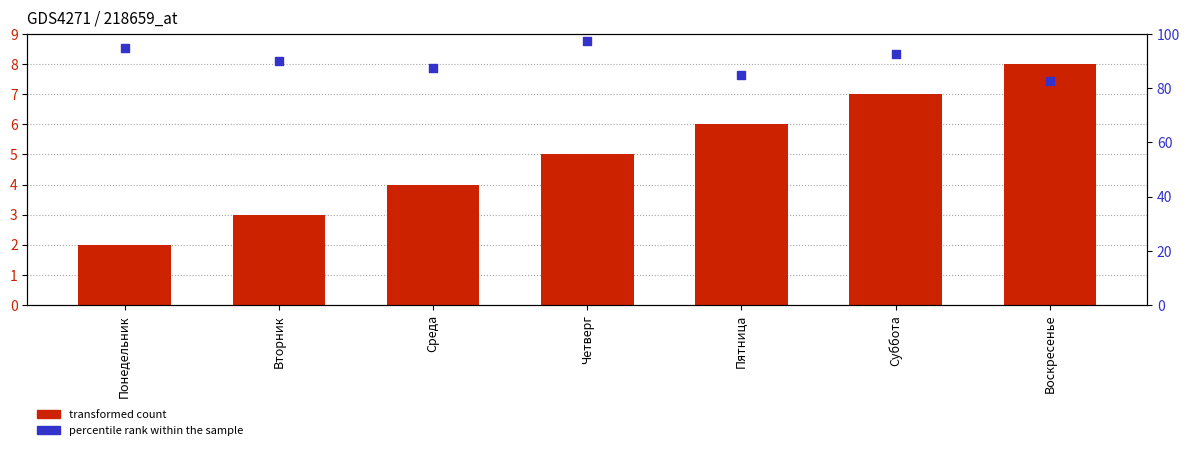

What is the total value across all series at Понедельник?

97.0